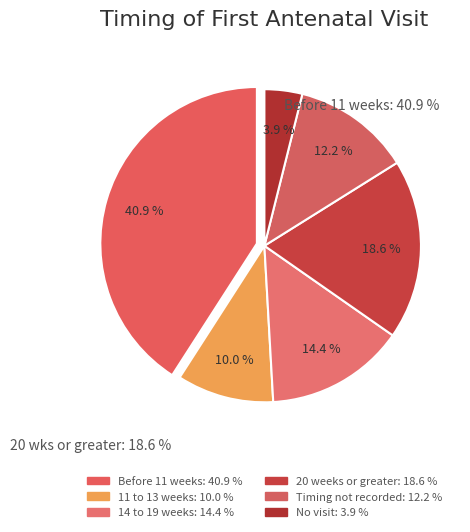

To the nearest percent, what is the average slice percentage?

17%